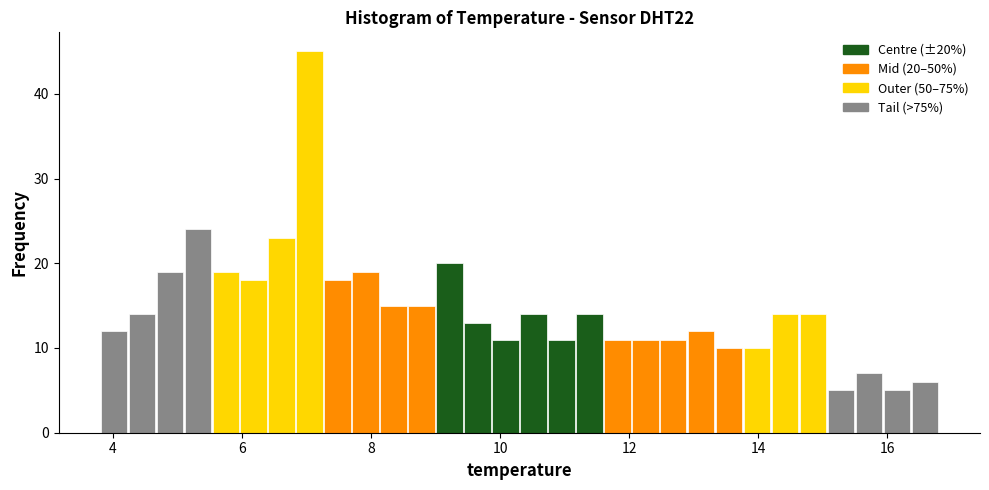

Read against the x-axis, roughly where is the centre of the tallest bar?

7.0